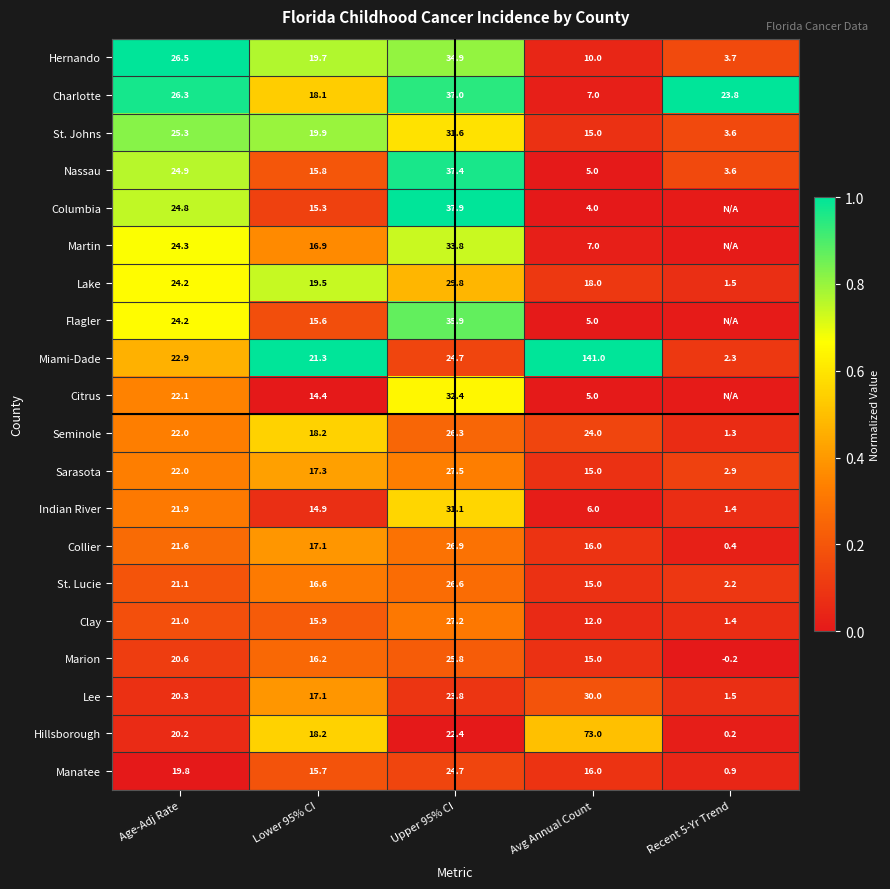

At which label is St. Lucie closest to 14?

Avg Annual Count